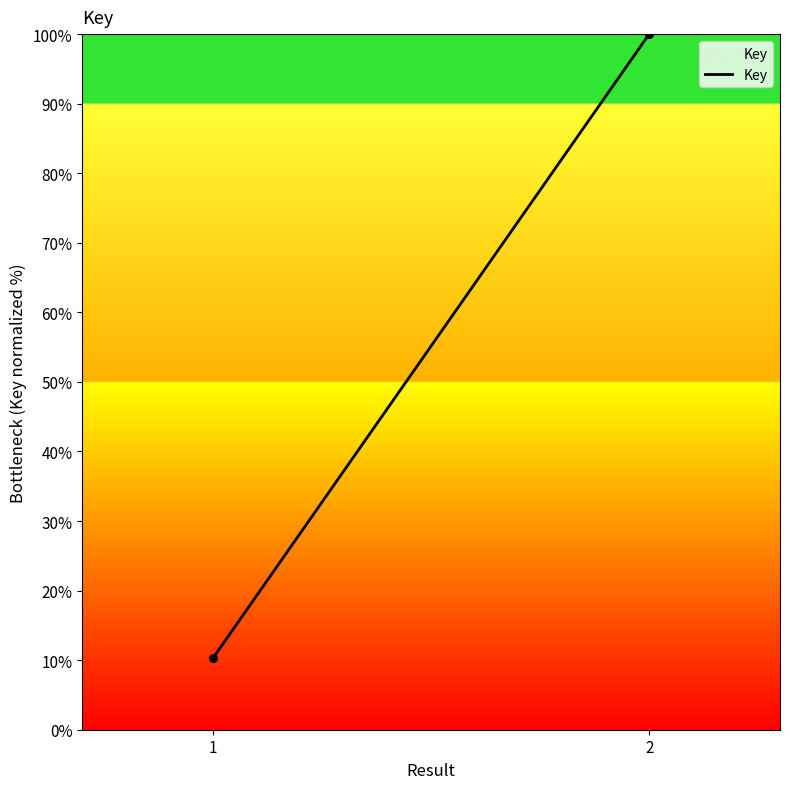

What is the range of Y values (max minus min)?

89.7